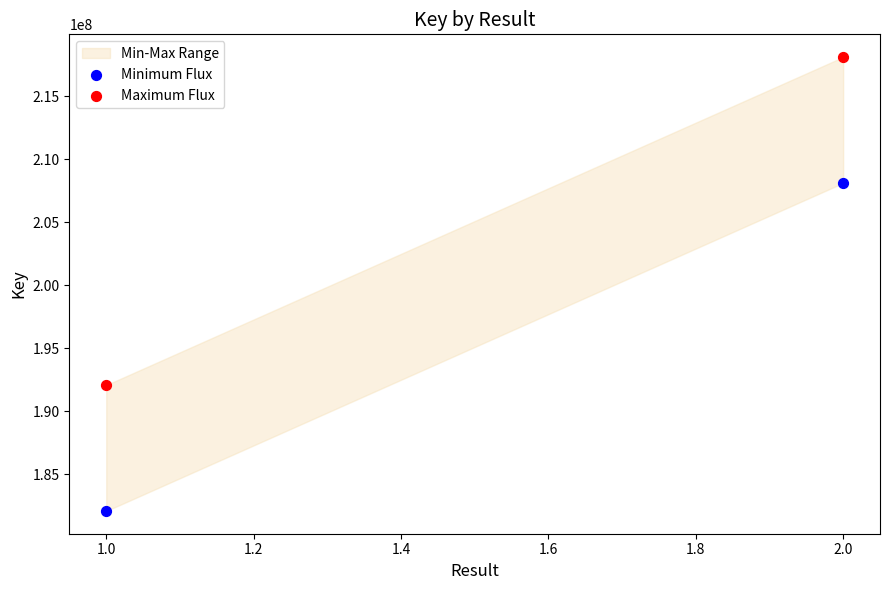

Across all data points, what is the range of Y values (max minus min)?

36054347